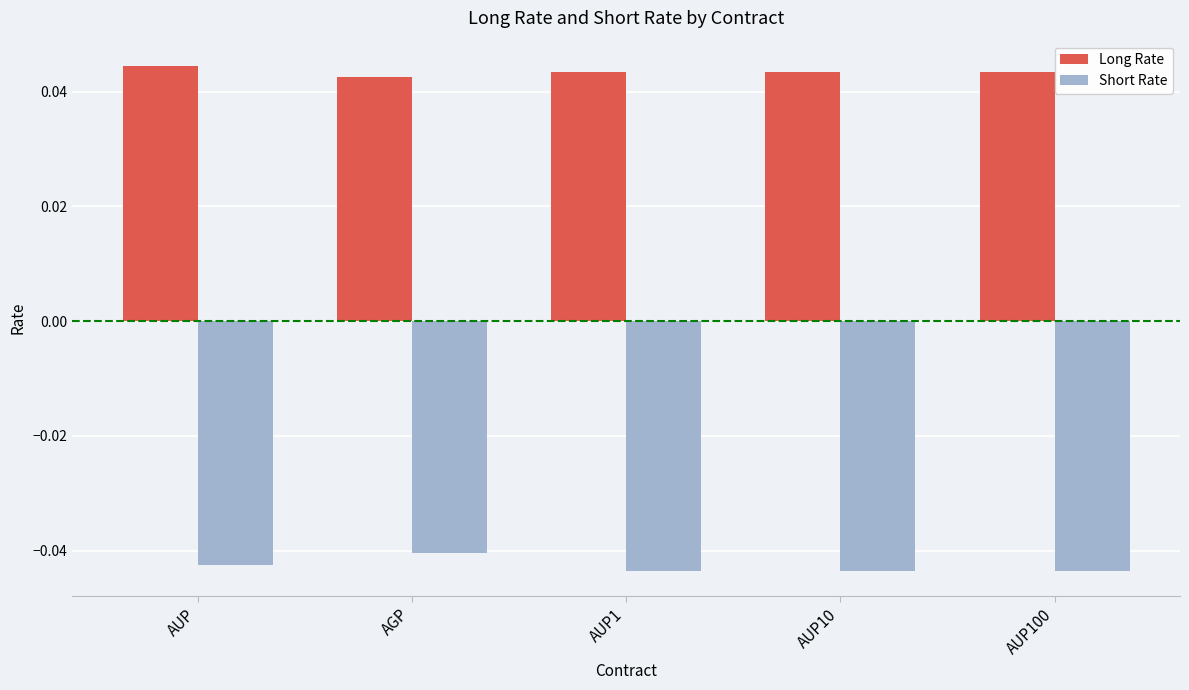

Which series has the largest total across all categories?

Long Rate